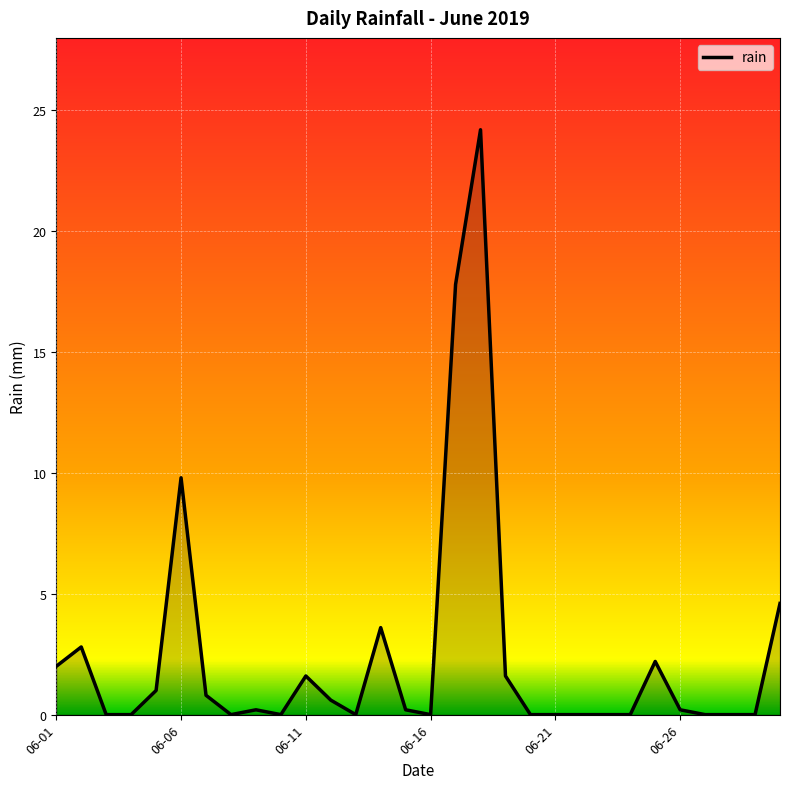

Reading left to right, list all the values displayed in this chart.

2.0	2.8	0.0	0.0	1.0	9.8	0.8	0.0	0.2	0.0	1.6	0.6	0.0	3.6	0.2	0.0	17.8	24.2	1.6	0.0	0.0	0.0	0.0	0.0	2.2	0.2	0.0	0.0	0.0	4.6